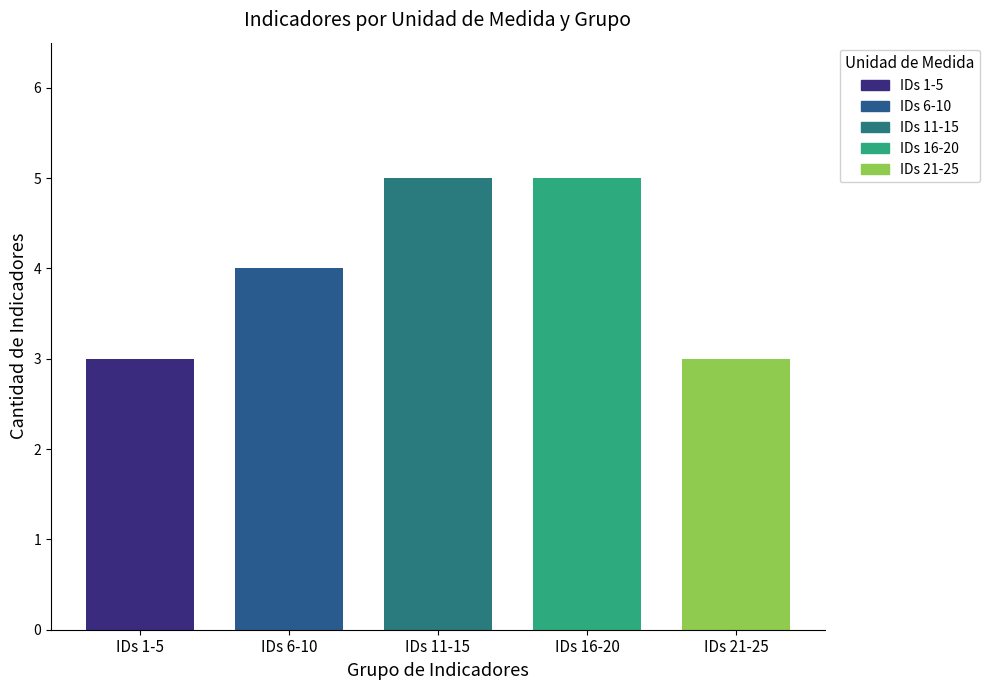

What is the maximum value shown in the chart?

5